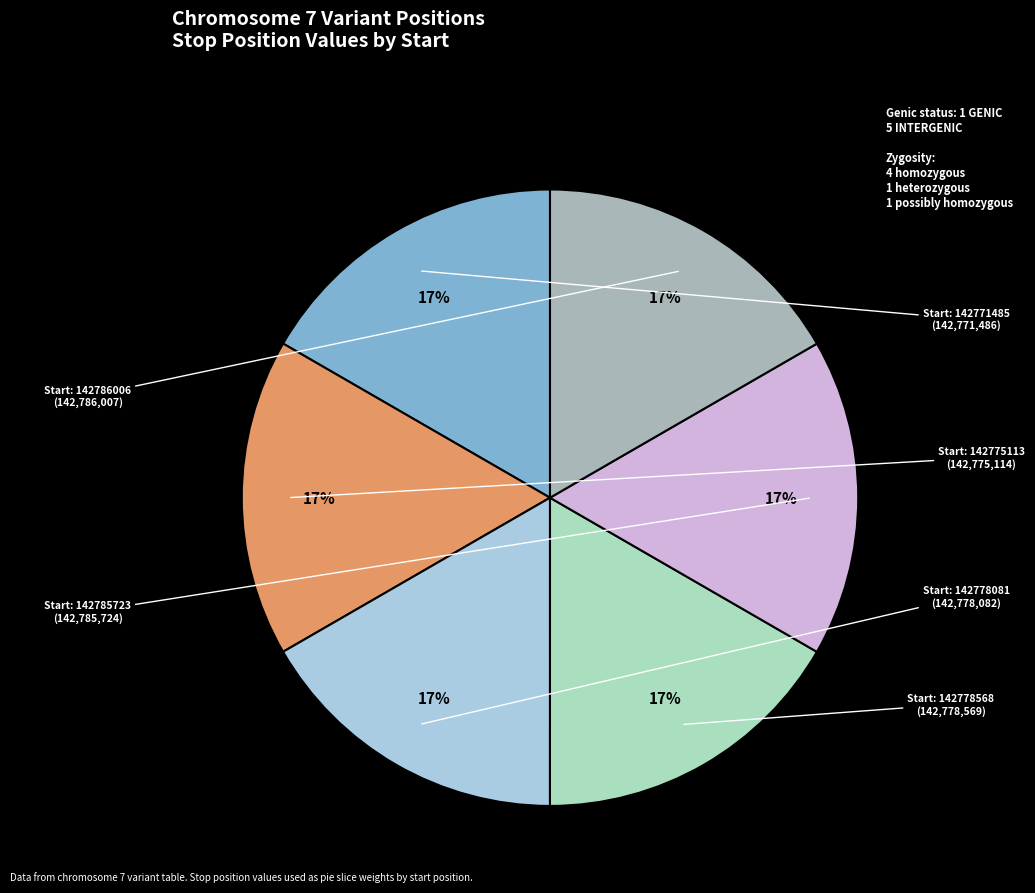

Is there a majority slice in this chart?

No